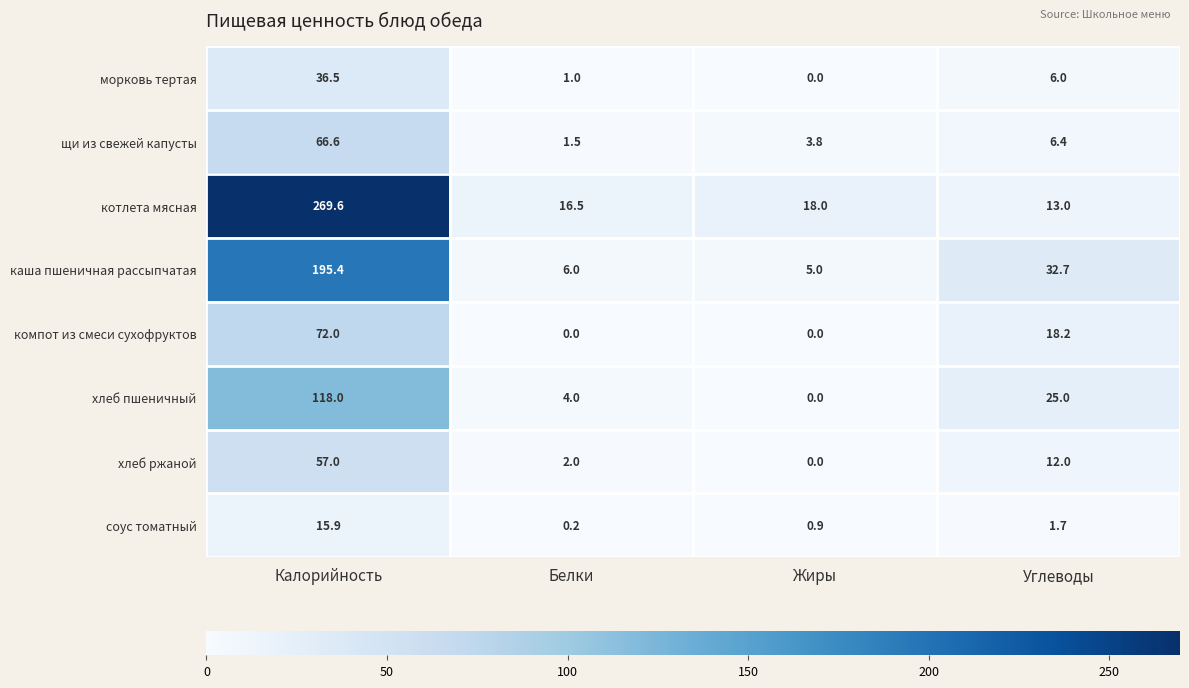

What is the sum of all хлеб ржаной values?

71.0